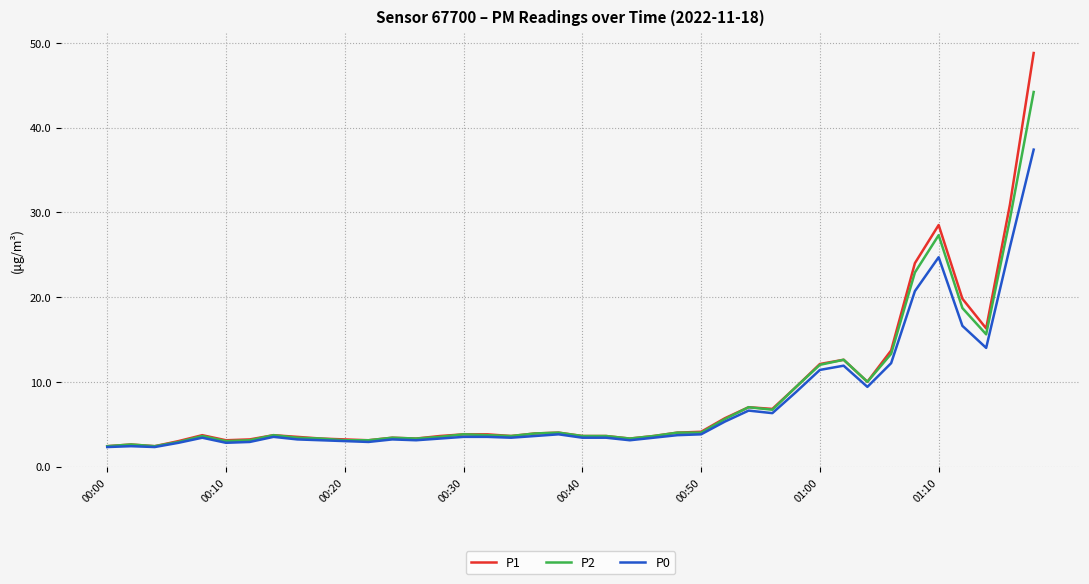

What is the lowest value of the P0 series?

2.3